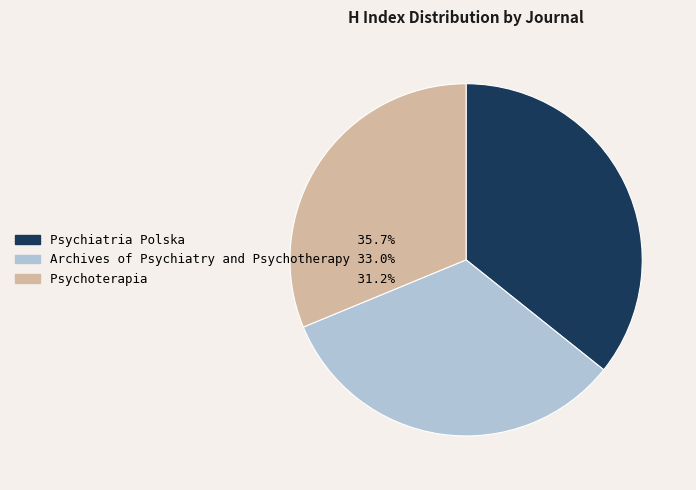

Which category has the smallest portion of the pie?

Psychoterapia